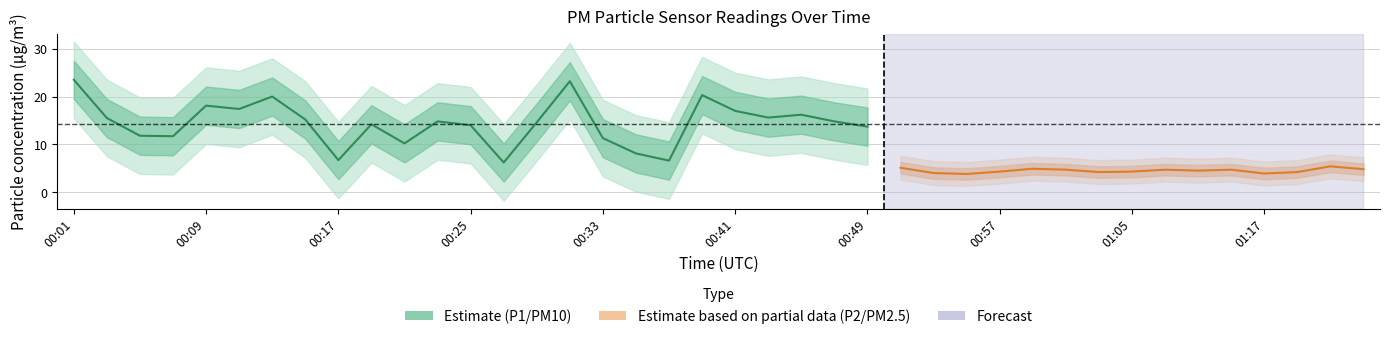

Which series has the largest total across all categories?

P1